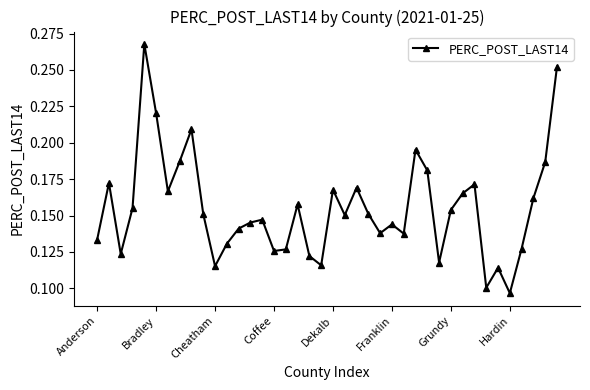

How many values are between 0 and 1?

40